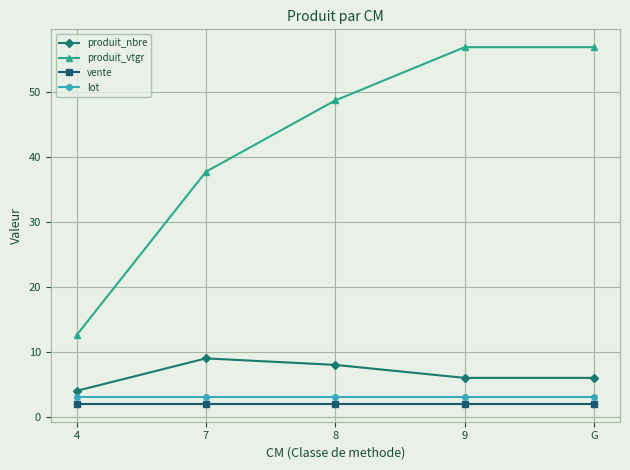

What are all the series names shown in the legend?

produit_nbre, produit_vtgr, vente, lot